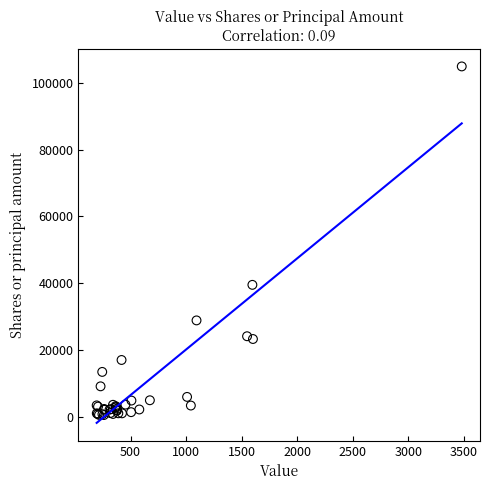

What Y value in the scatter plot is closest to 52712?

39488